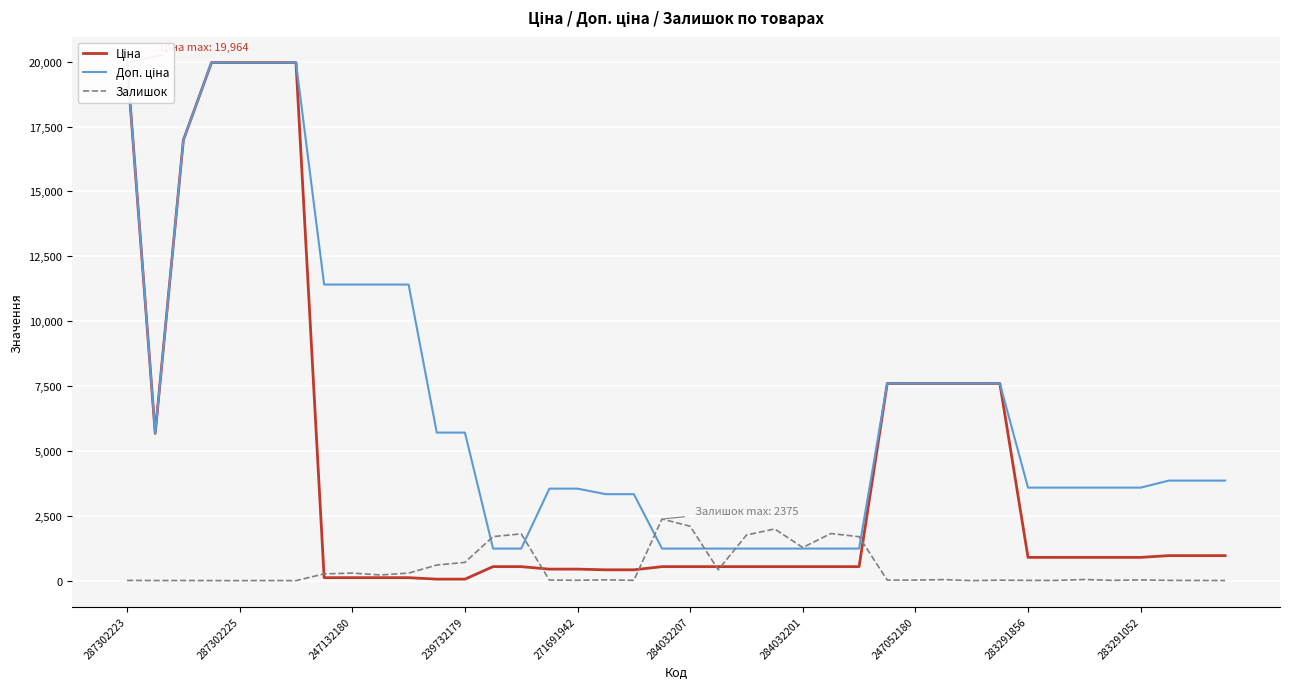

Is it true that Залишок equals 20.0 at 27?

True